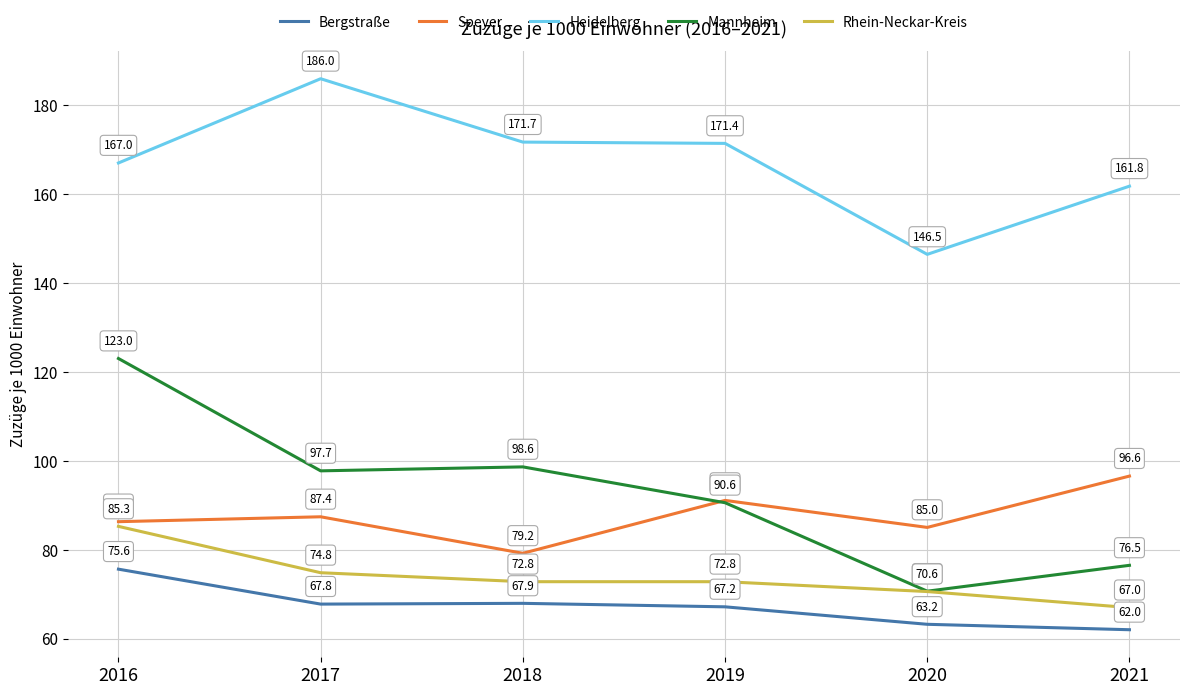

How many lines are shown in the chart?

5